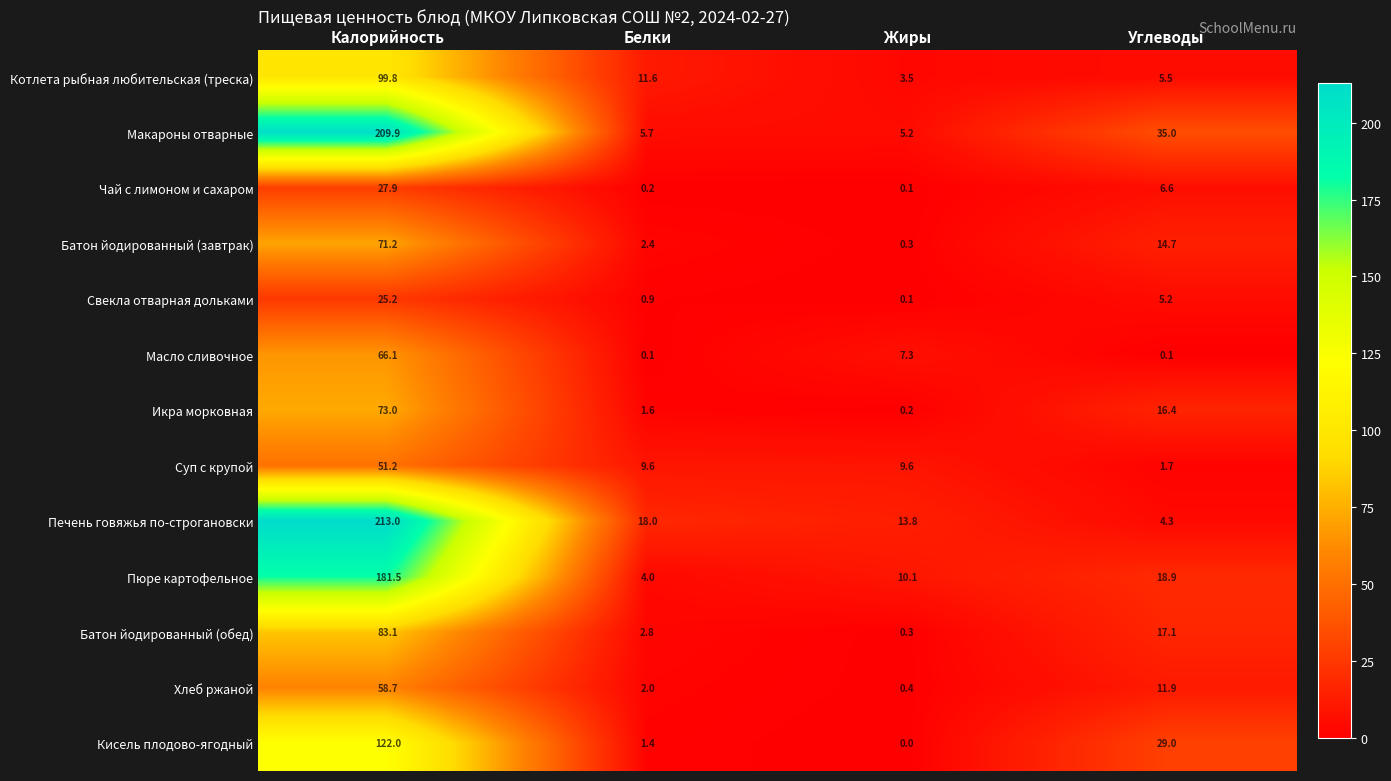

Is the value of Батон йодированный (завтрак) at Жиры greater than the value of Котлета рыбная любительская (треска) at Углеводы?

No